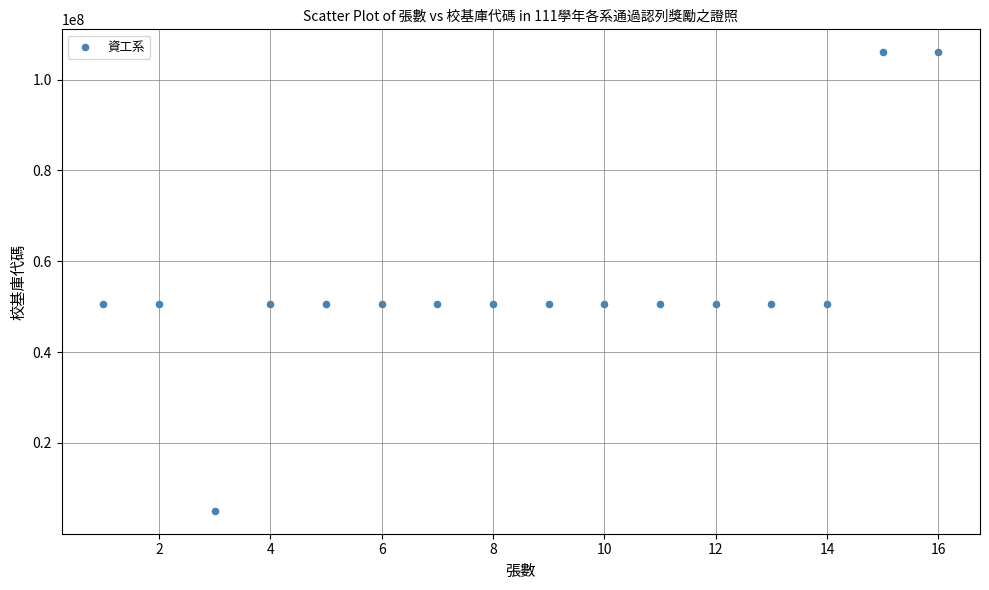

What is the range of Y values (max minus min)?

100941208